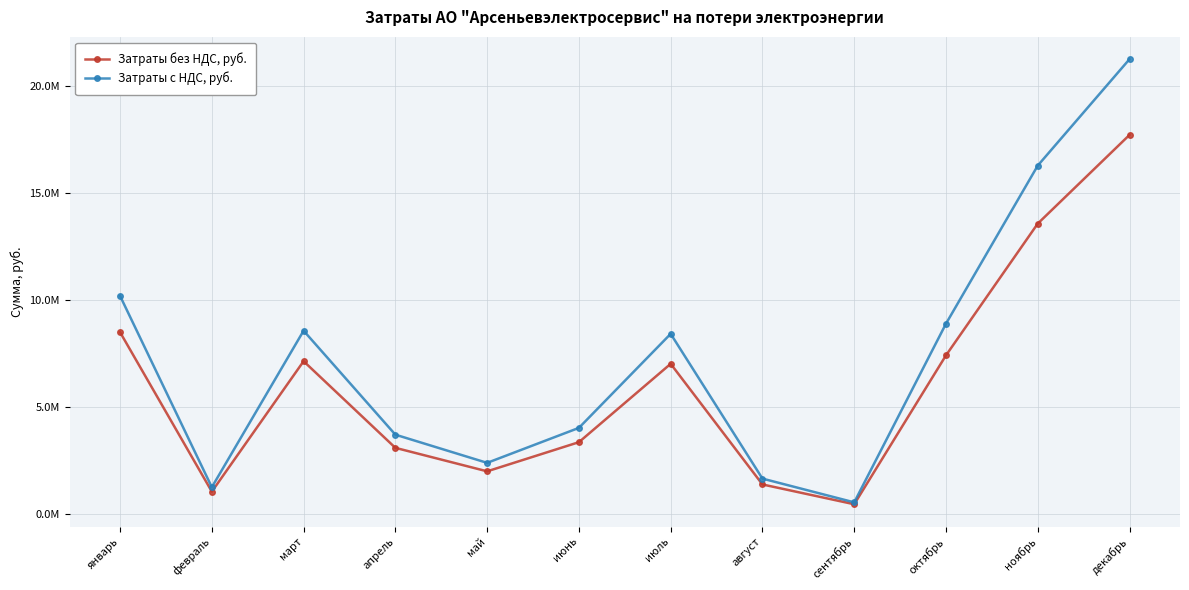

True or false: Затраты без НДС, руб. and Затраты с НДС, руб. intersect in this chart.

False